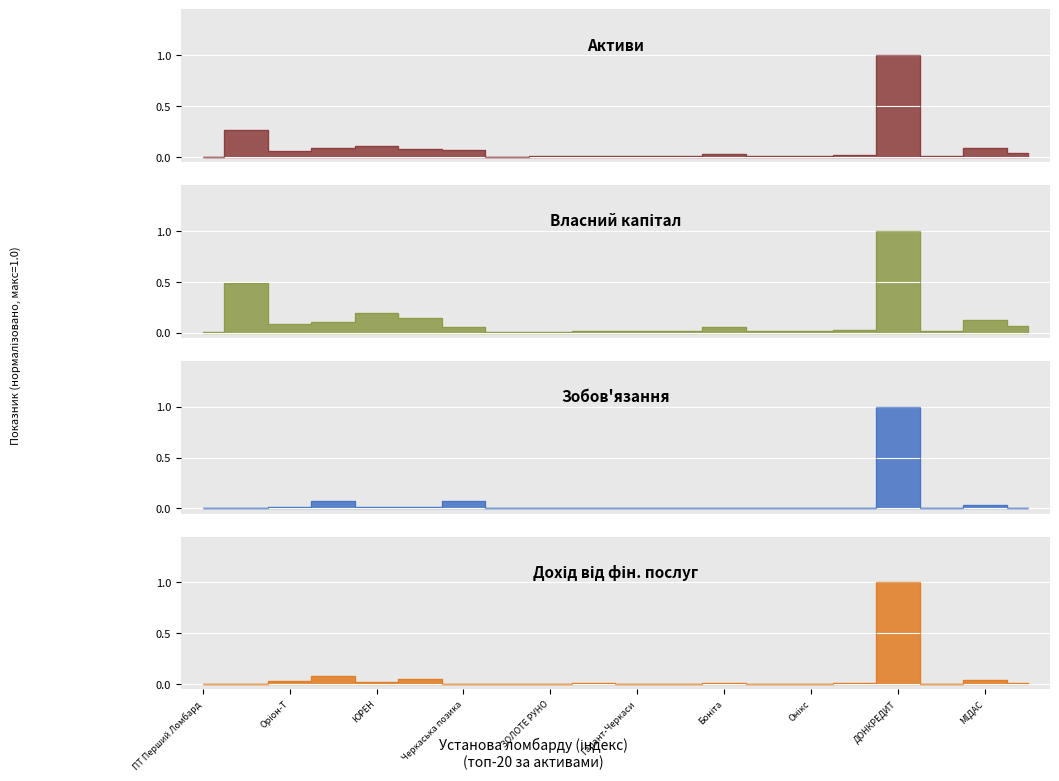

In Зобов'язання, how many points are higher than both neighbors (excluding endpoints)?

6